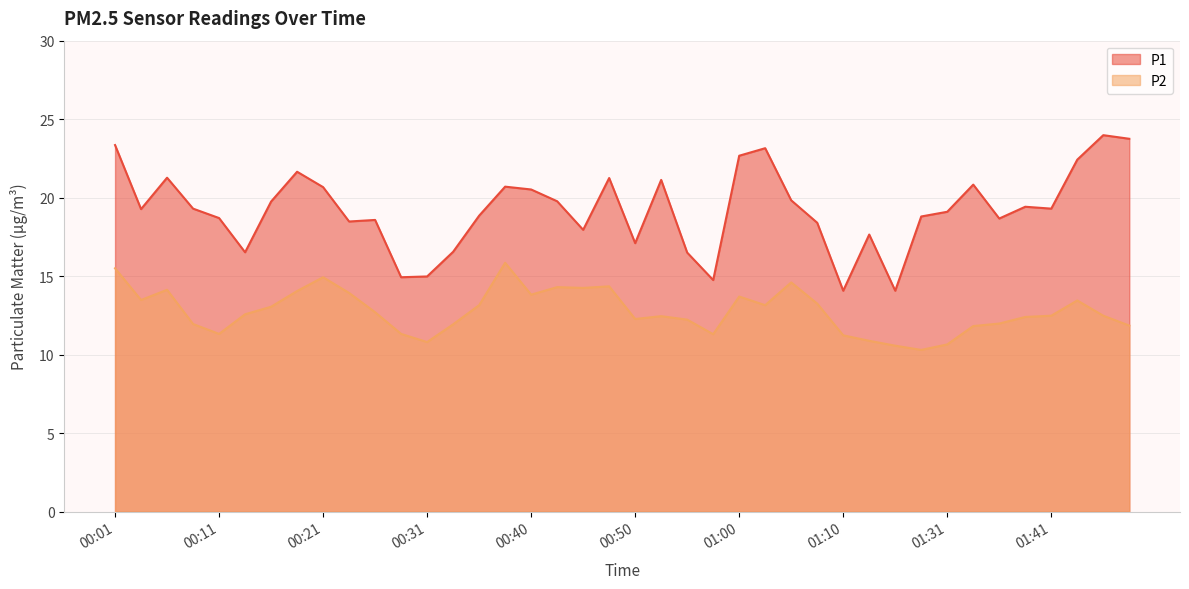

True or false: P2 and P1 cross at least once.

False